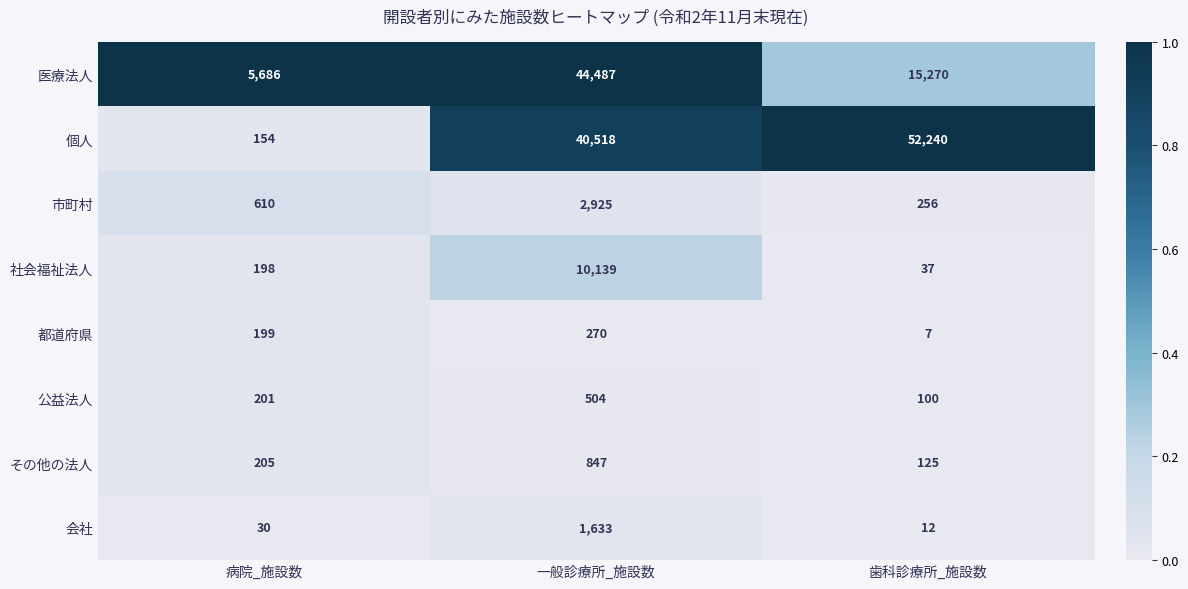

What is the greatest value displayed?

52240